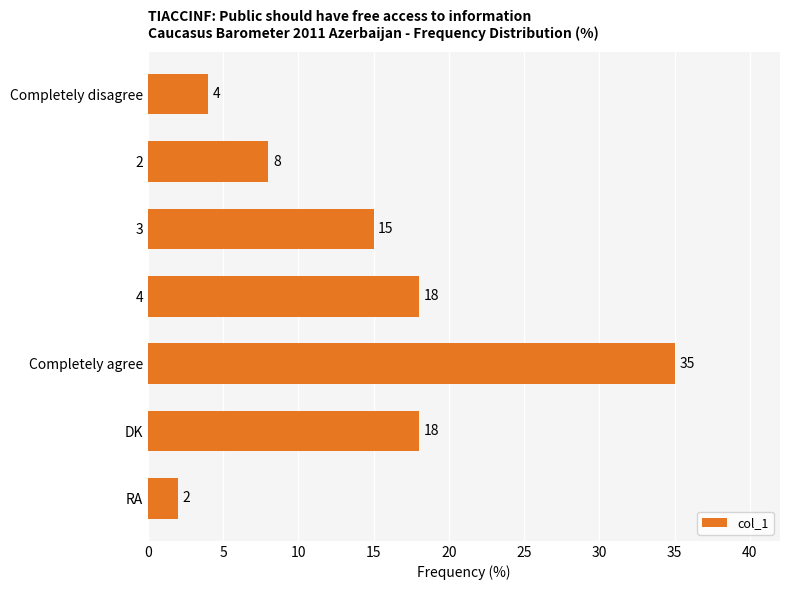

What is the approximate value at 4?

18